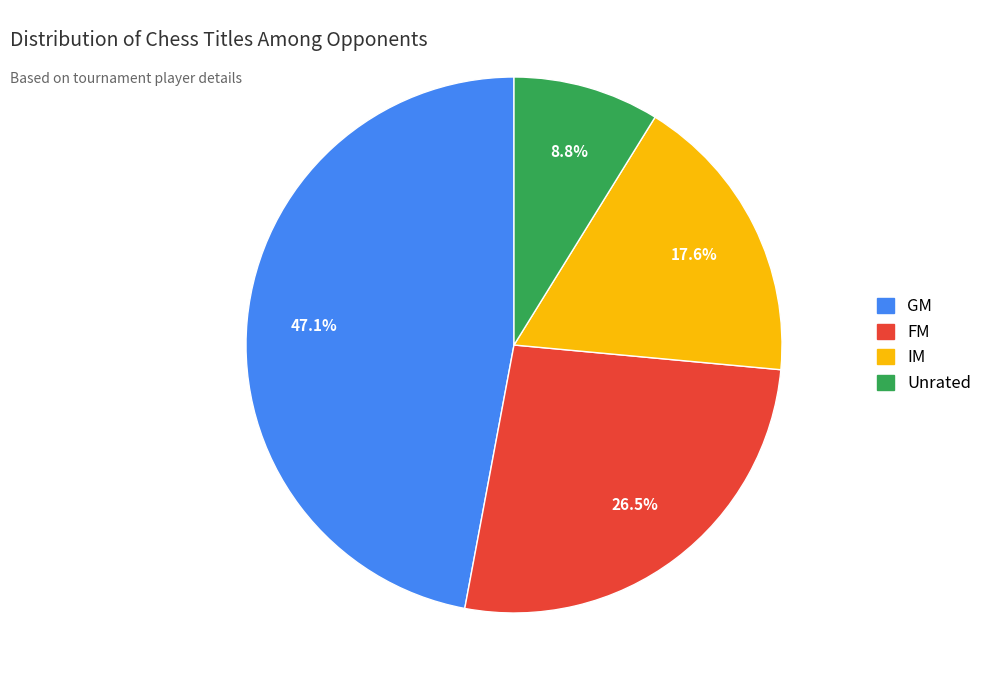

Does any single category account for the majority?

No